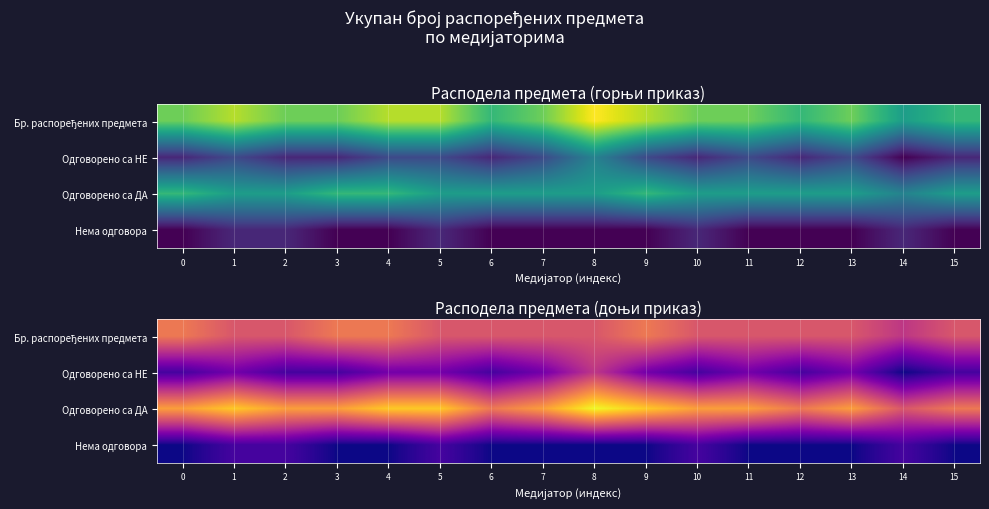

What is the difference between the second highest and minimum values in the Одговорено са ДА series?

3